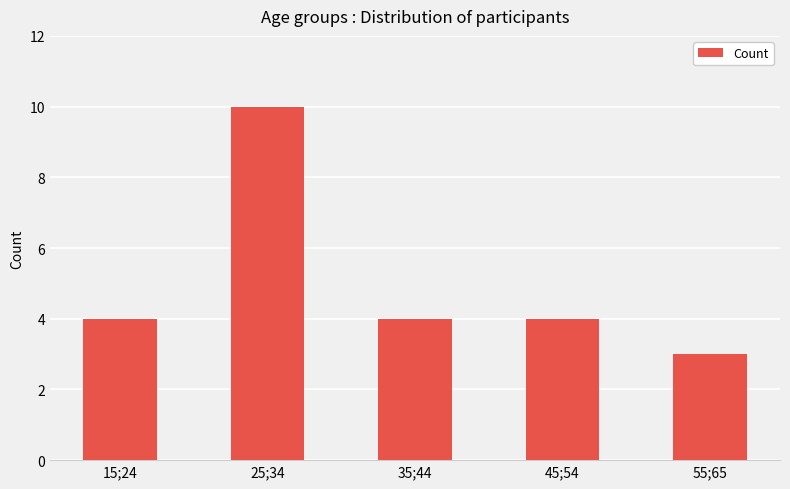

What is the difference between the maximum and minimum values?

7